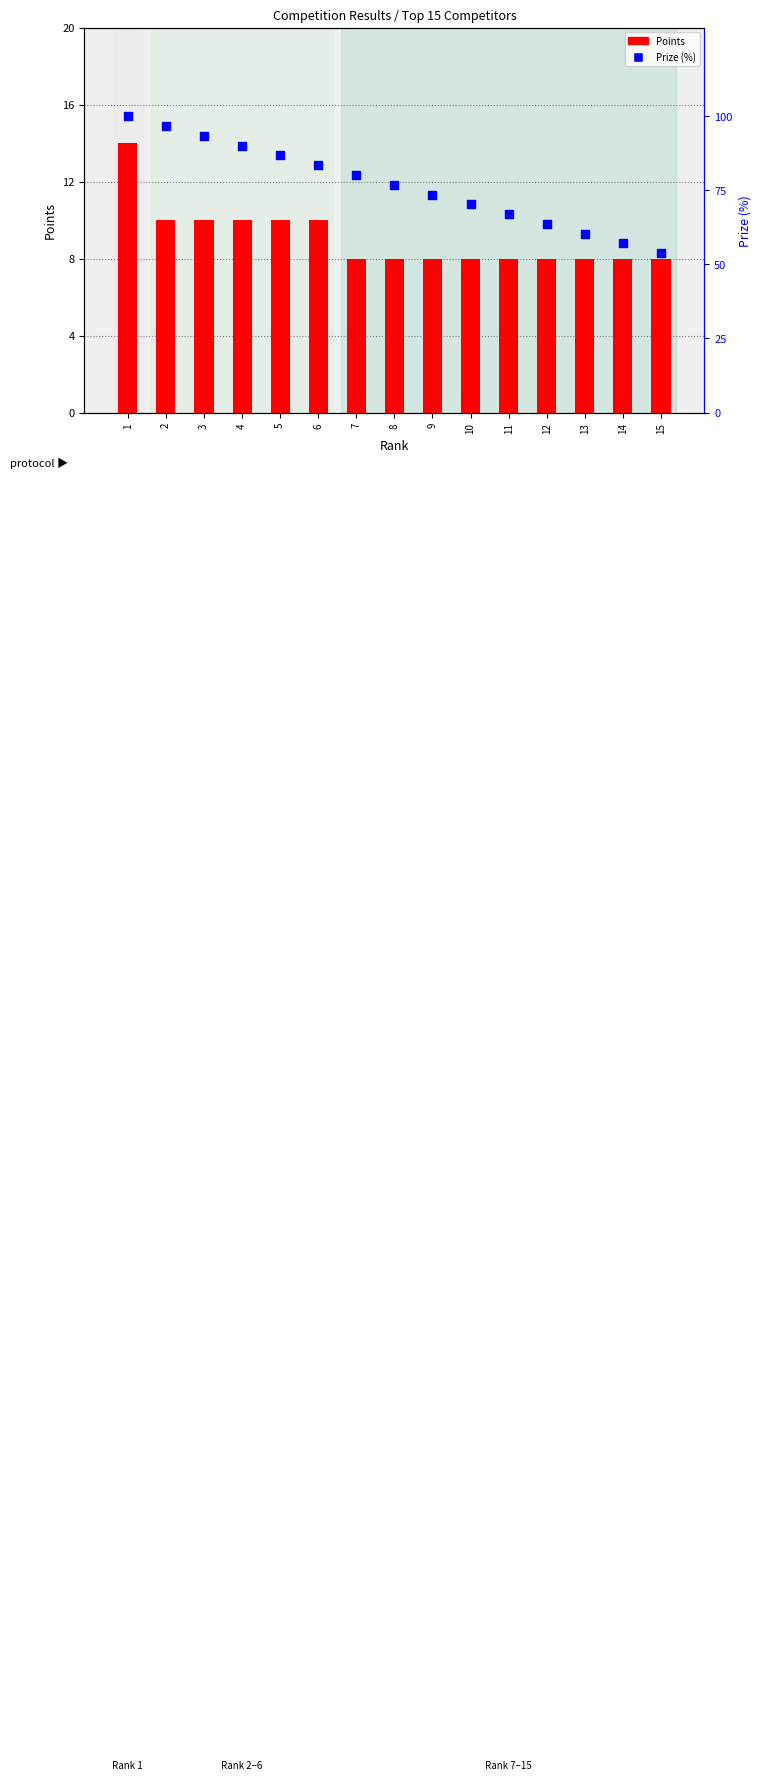

Which series has the largest total across all categories?

Prize (%)